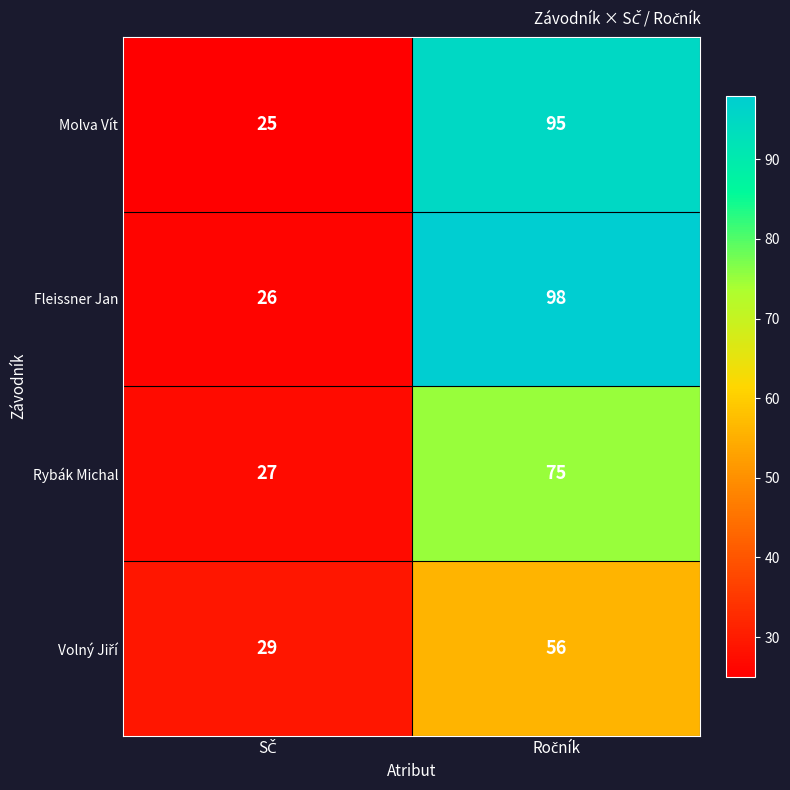

What is the minimum value shown in the chart?

25